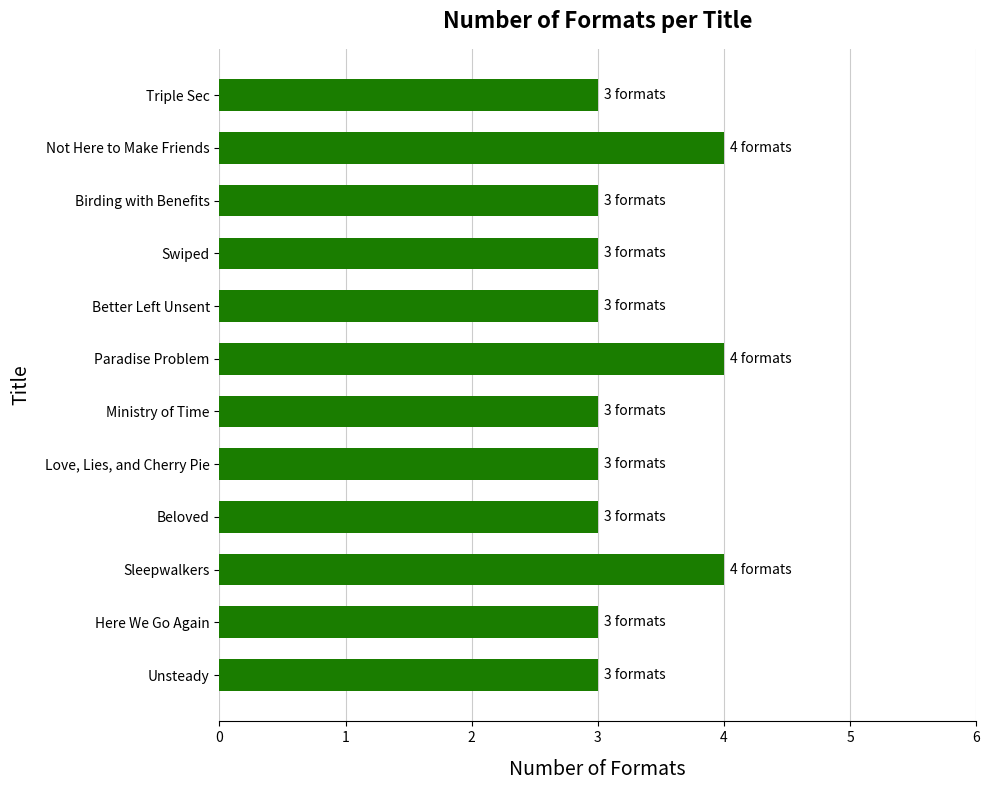

What is the difference between the maximum and minimum values?

1